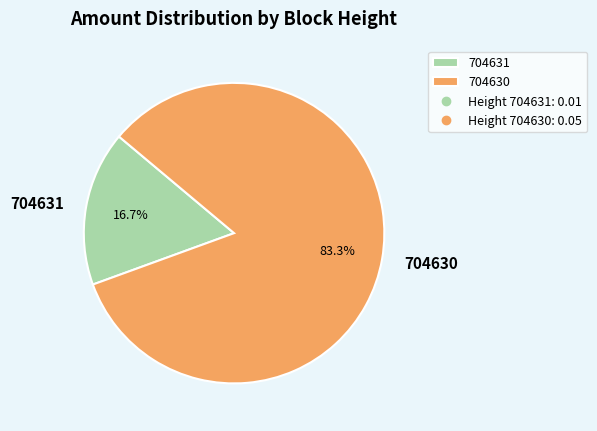

Is it true that 704631 is 2% of the pie?

False